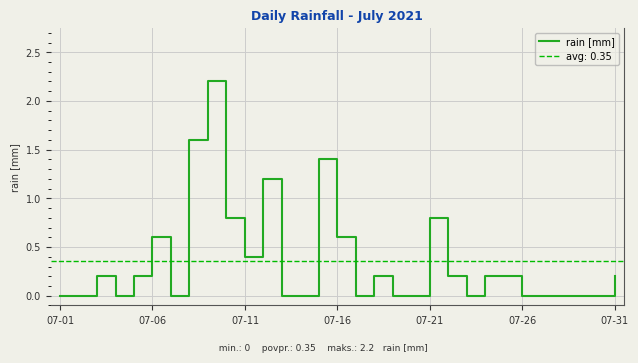

What is the highest value of the rain [mm] series?

2.2